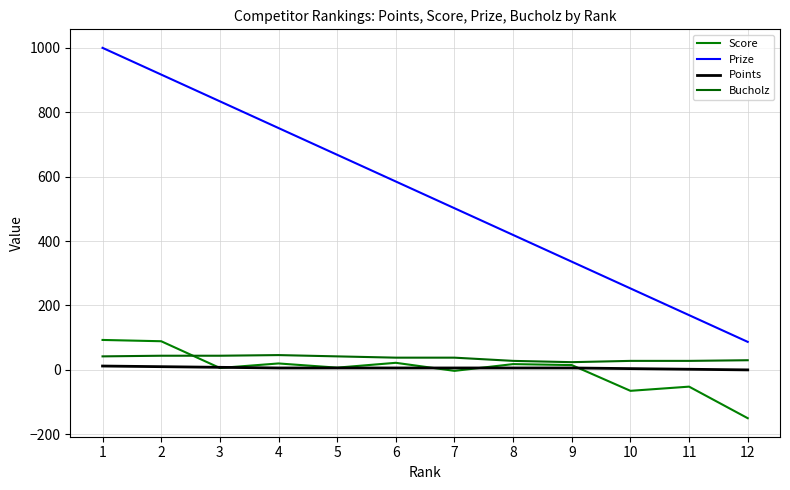

Reading left to right, transcribe all the data shown in this chart.

Score: 1=93	2=89	3=6	4=20	5=7	6=22	7=-3	8=18	9=15	10=-65	11=-52	12=-150
Prize: 1=1000	2=917	3=834	4=751	5=668	6=585	7=502	8=419	9=336	10=253	11=170	12=87
Points: 1=12	2=10	3=8	4=6	5=6	6=6	7=6	8=6	9=6	10=4	11=2	12=0
Bucholz: 1=42	2=44	3=44	4=46	5=42	6=38	7=38	8=28	9=24	10=28	11=28	12=30